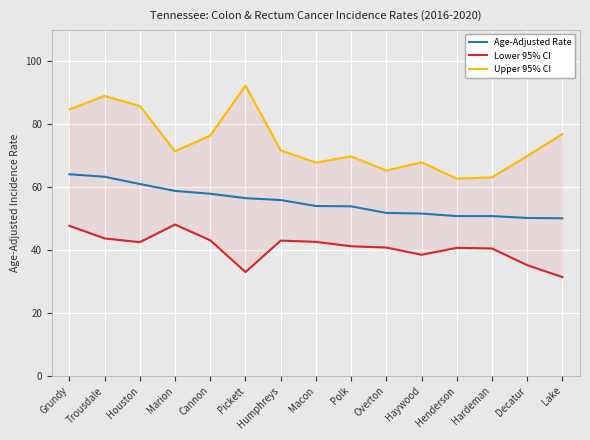

True or false: Upper 95% CI and Lower 95% CI cross at least once.

False